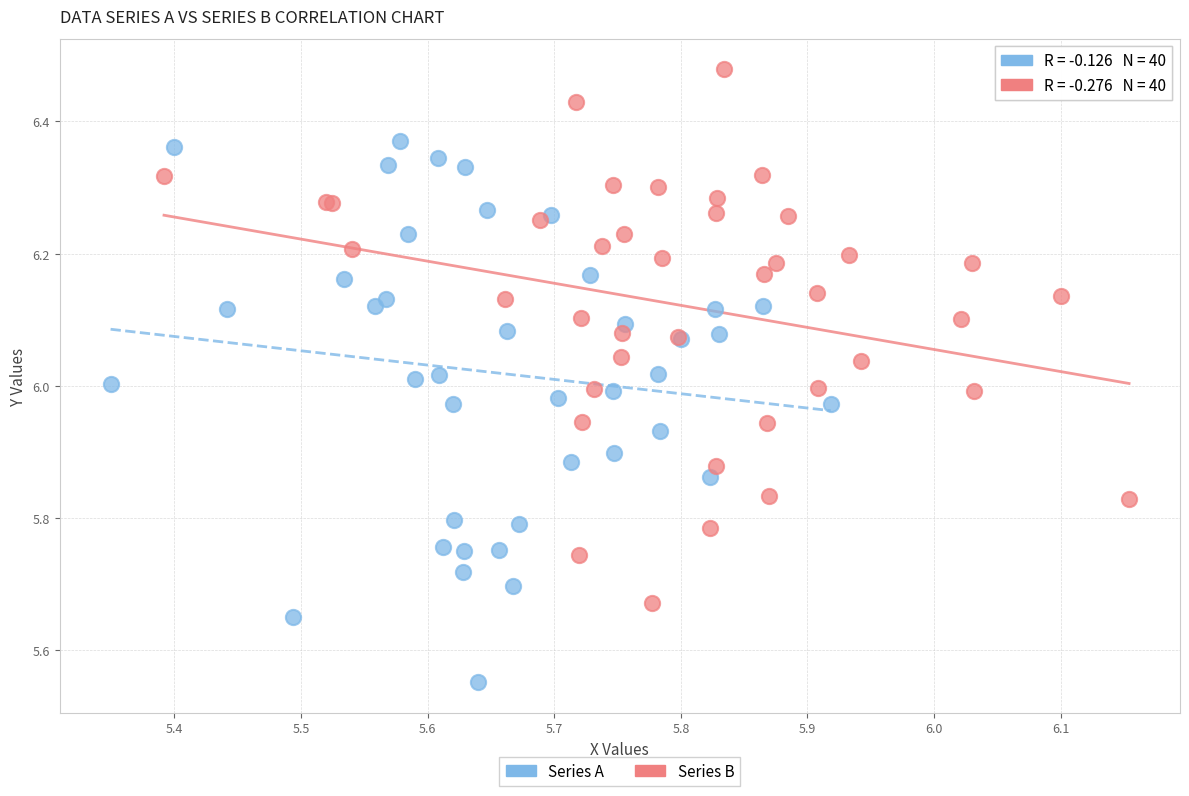

Which series reaches the minimum Y coordinate?

Series A